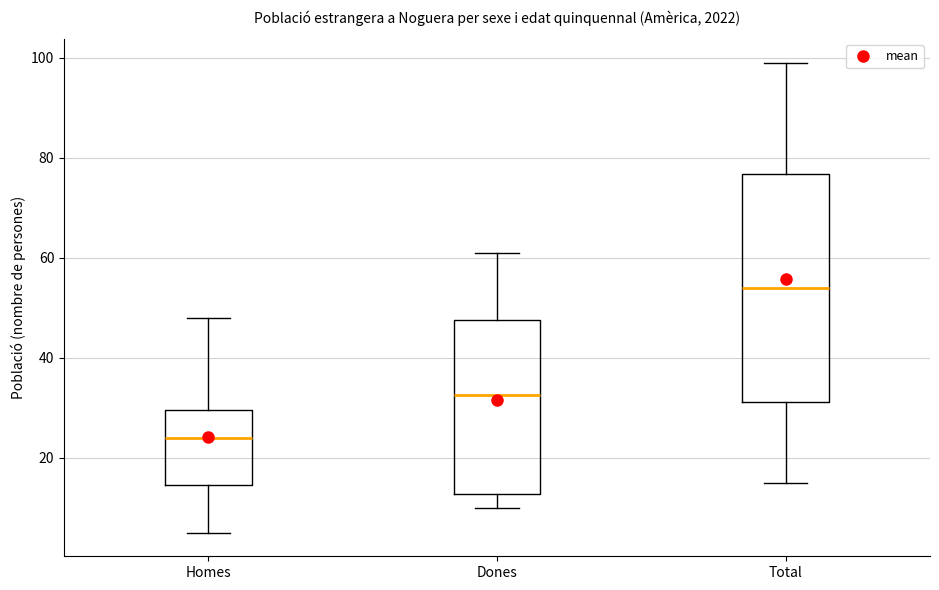

Reading left to right, transcribe this box plot: for each box, give where its median line is, the range the box spans, and where its two whiskers end, as read against the y-axis. The values are not printed on the chart, so give them approximately, as read against the axis.

Homes: median 24, box 14 to 30, whiskers 6 to 48
Dones: median 32, box 12 to 48, whiskers 10 to 62
Total: median 54, box 32 to 76, whiskers 16 to 100